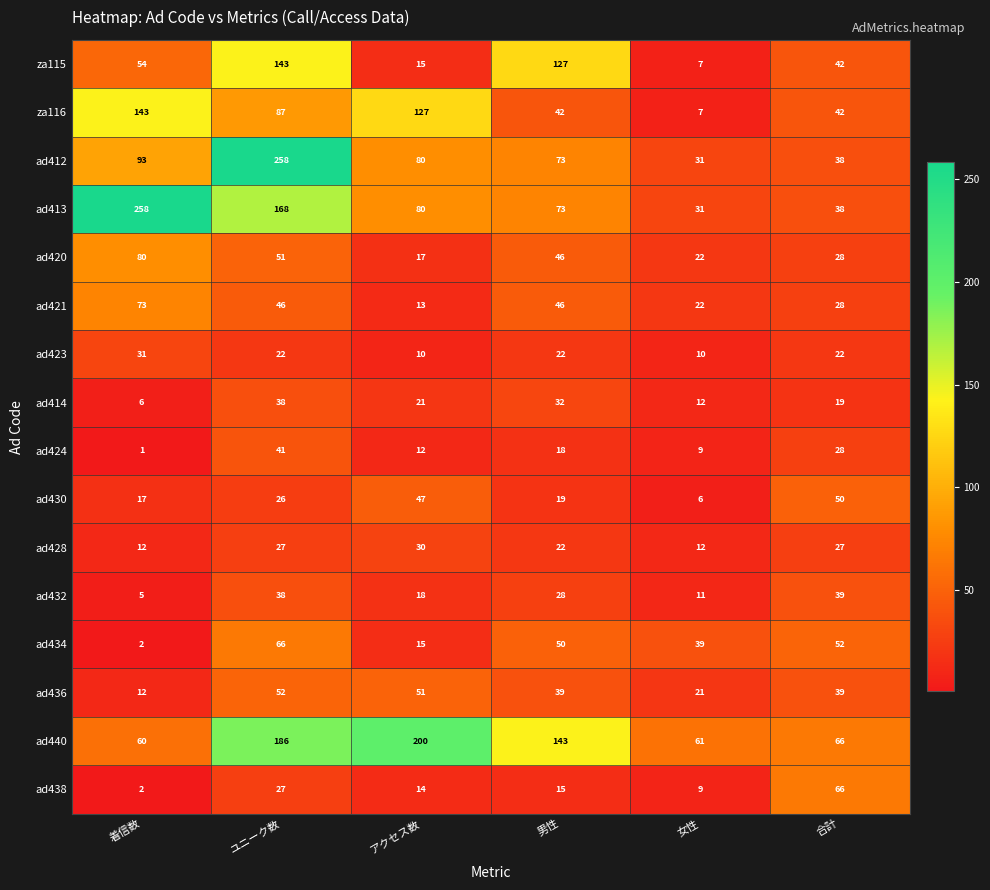

What is the greatest value displayed?

258